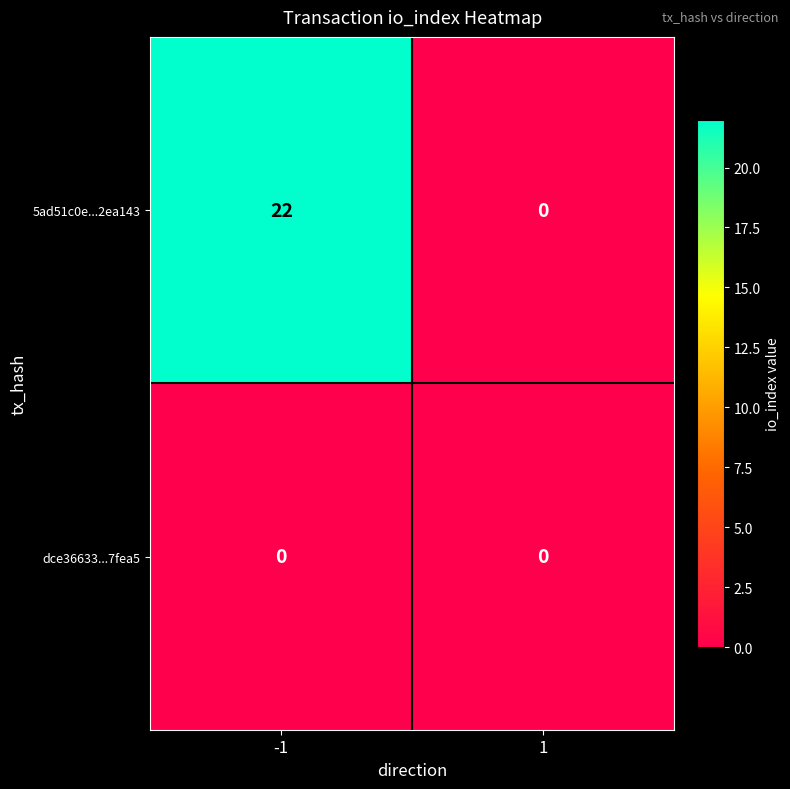

Count the number of categories in the chart.

2